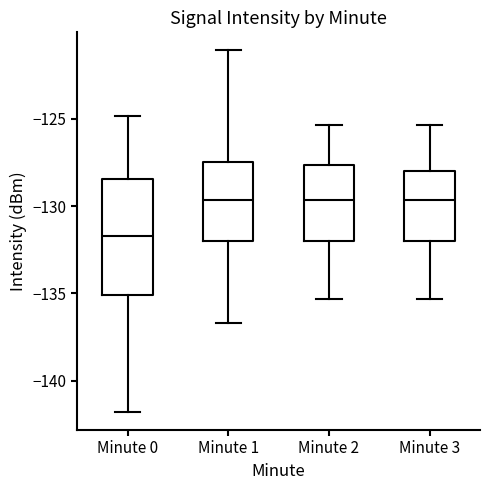

Which box has the lowest median line?

Minute 0